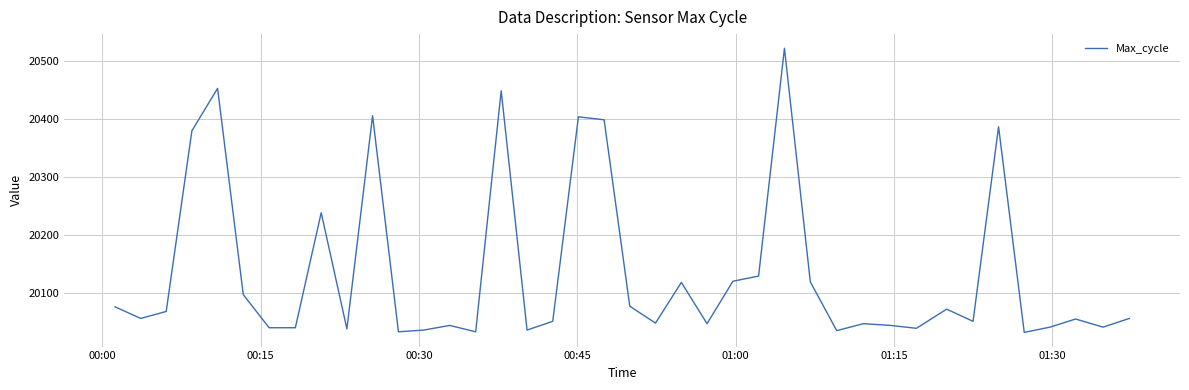

What is the smallest value displayed?

20032